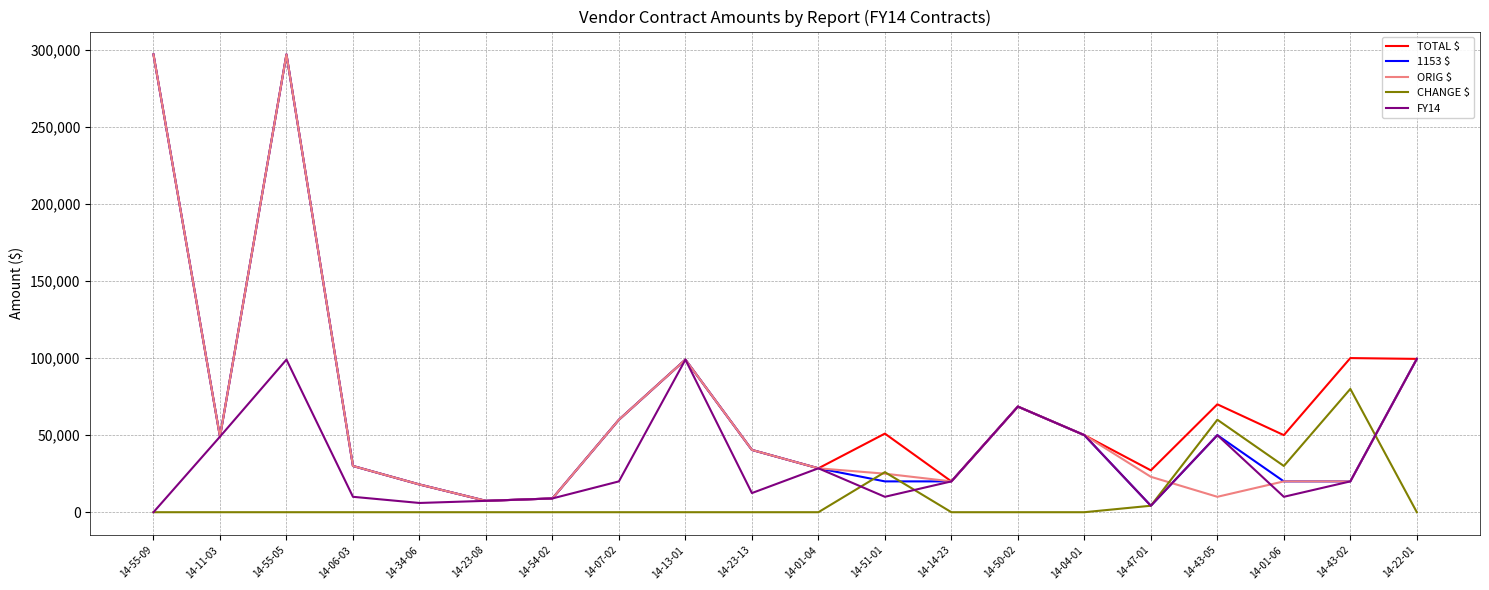

The FY14 series shows 4476 at 14-14-23. True or false?

False